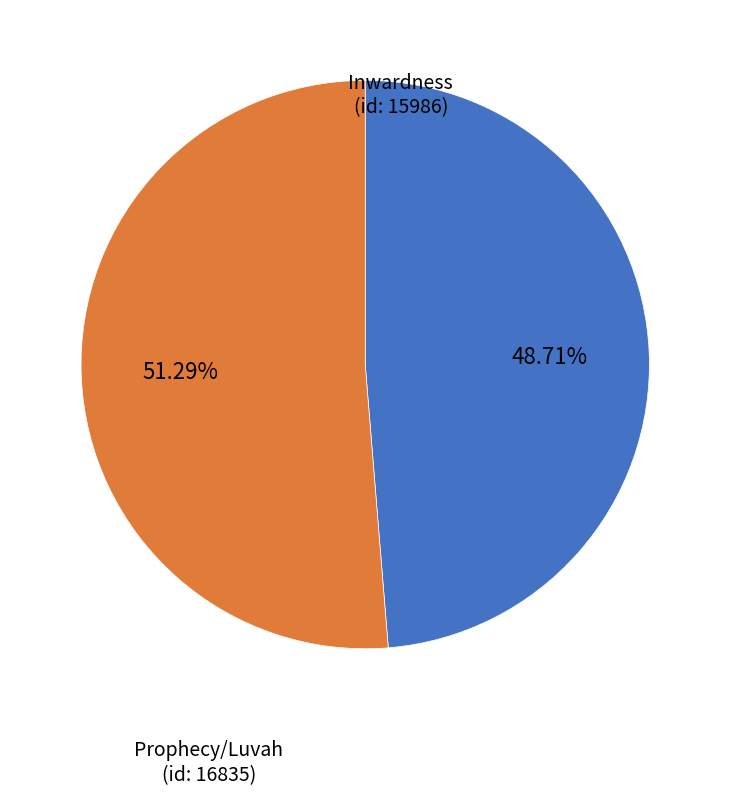

Does any single category account for the majority?

Yes